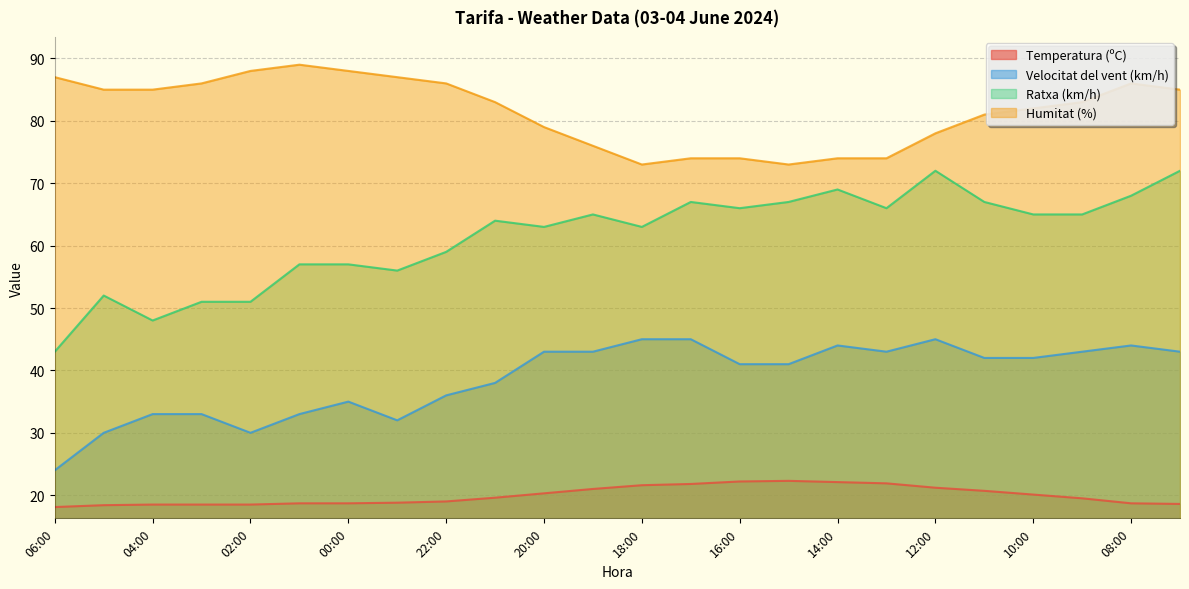

Where is the first local minimum for Ratxa (km/h)?

04:00